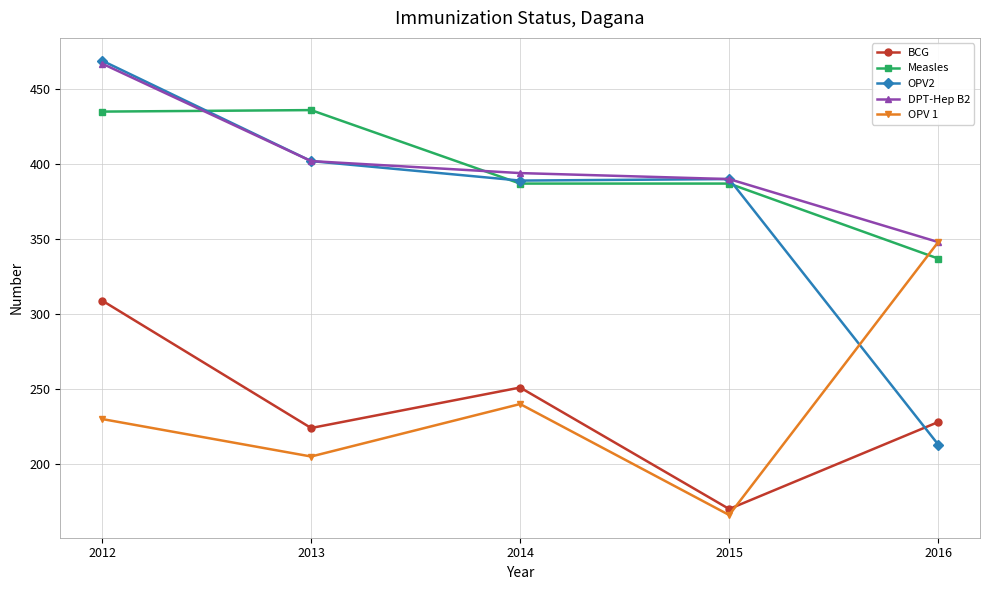

True or false: OPV 1 and BCG intersect in this chart.

True